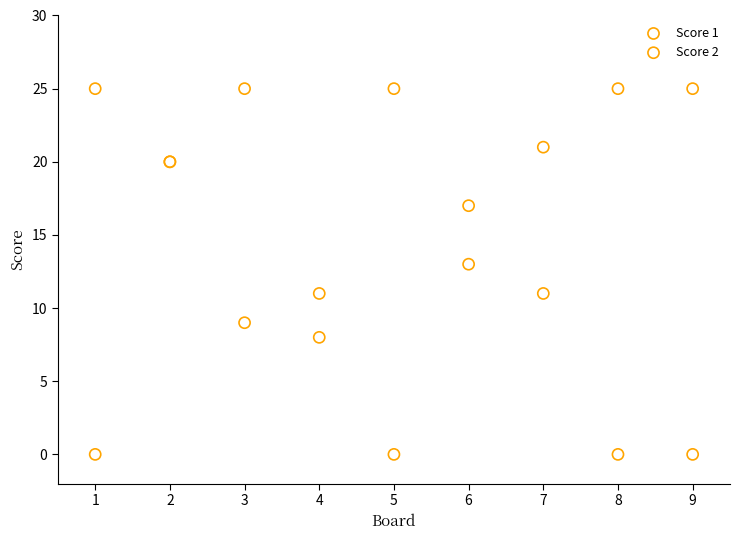

What is the X range (max minus min) for the scatter plot?

8